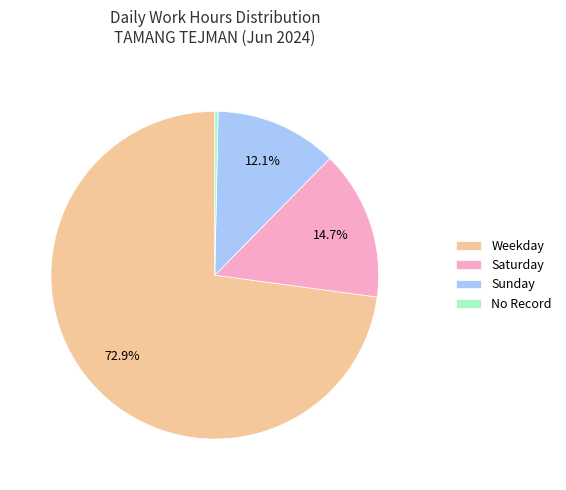

Rank the categories by value from lowest to highest.

No Record, Sunday, Saturday, Weekday